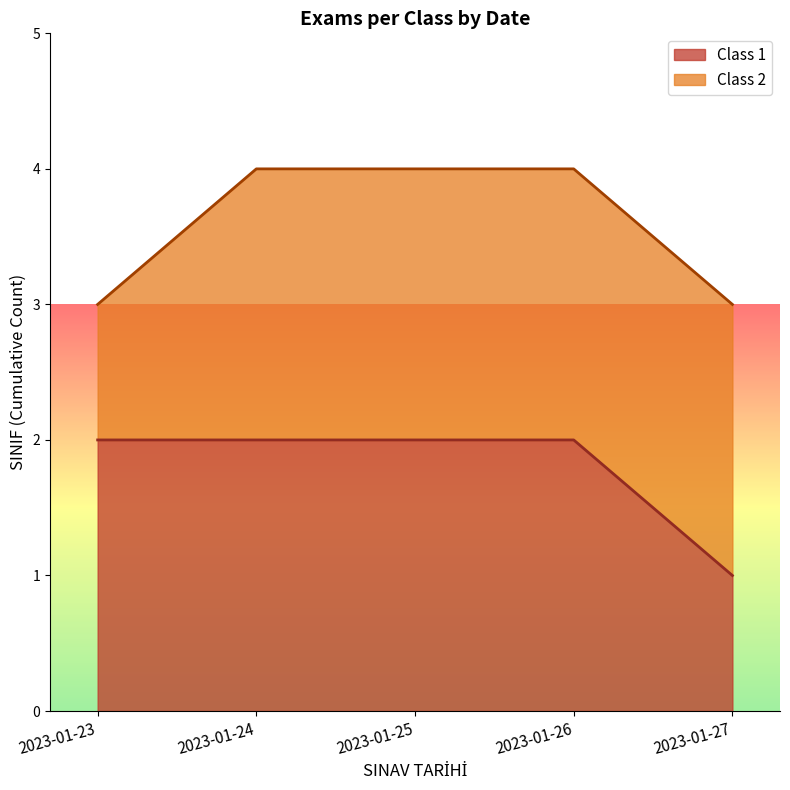

What is the total value across all series at 2023-01-26?

4